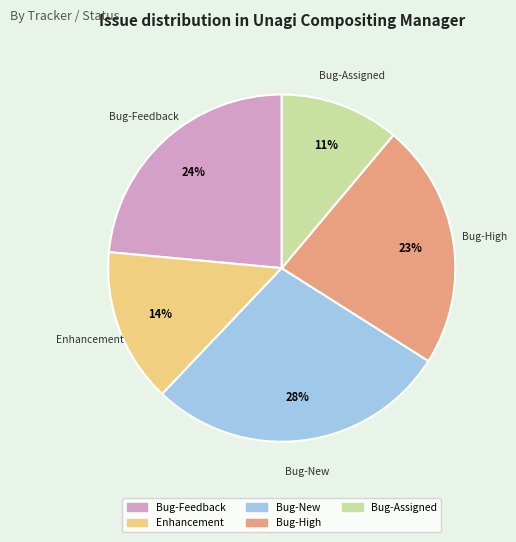

How many slices are in this pie chart?

5